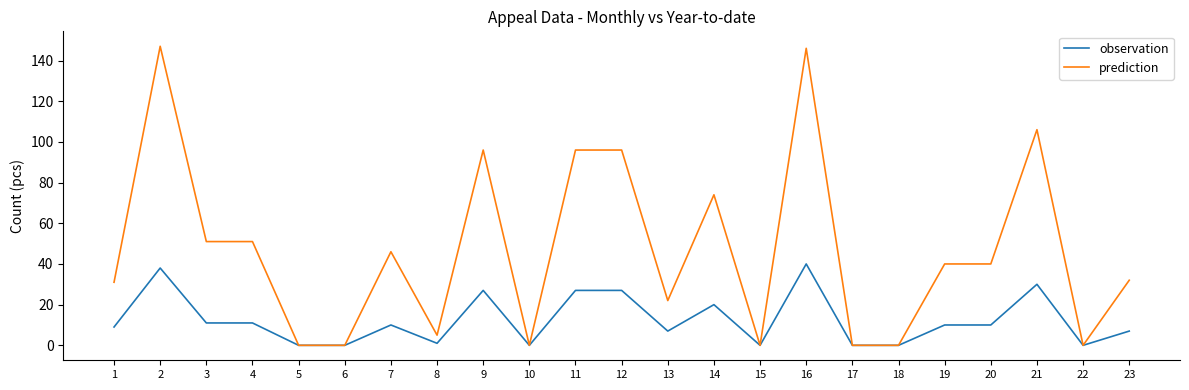

What are all the series names shown in the legend?

observation, prediction